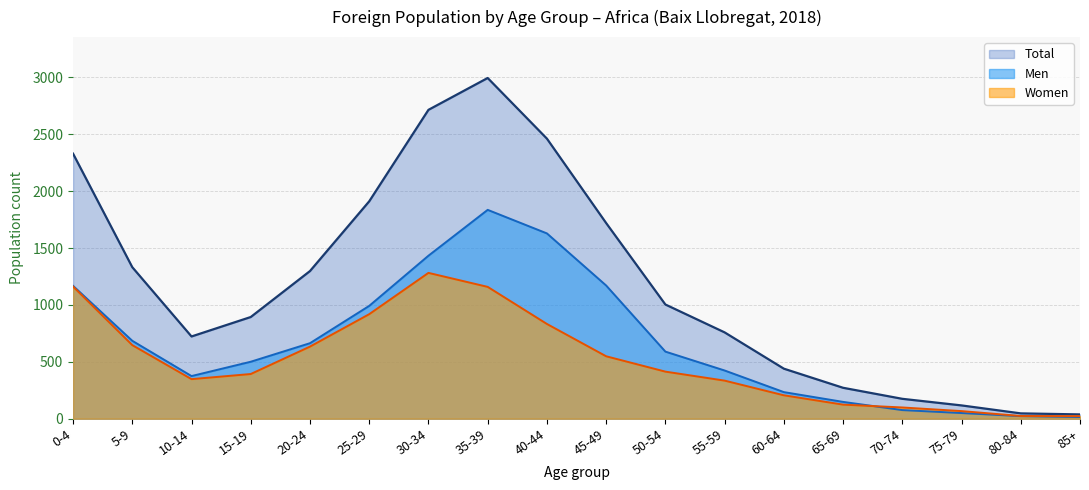

At which category does Women reach its first local valley?

10-14